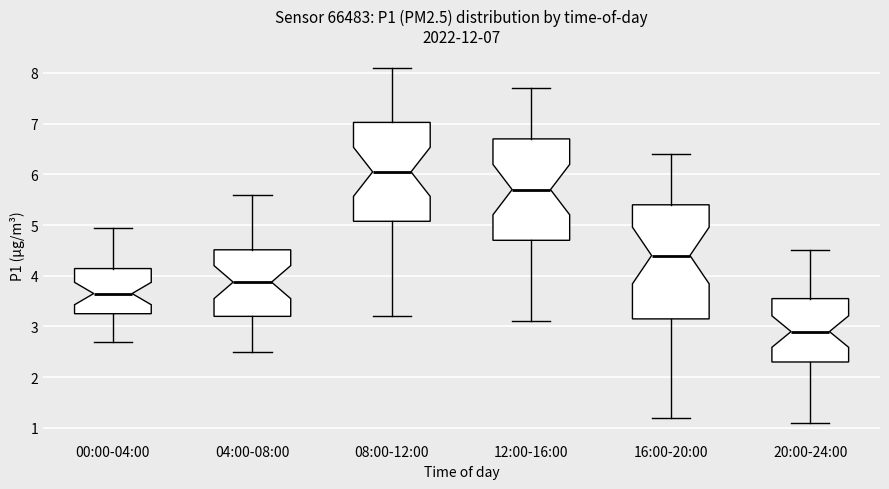

Which box's median line is the lowest?

20:00-24:00